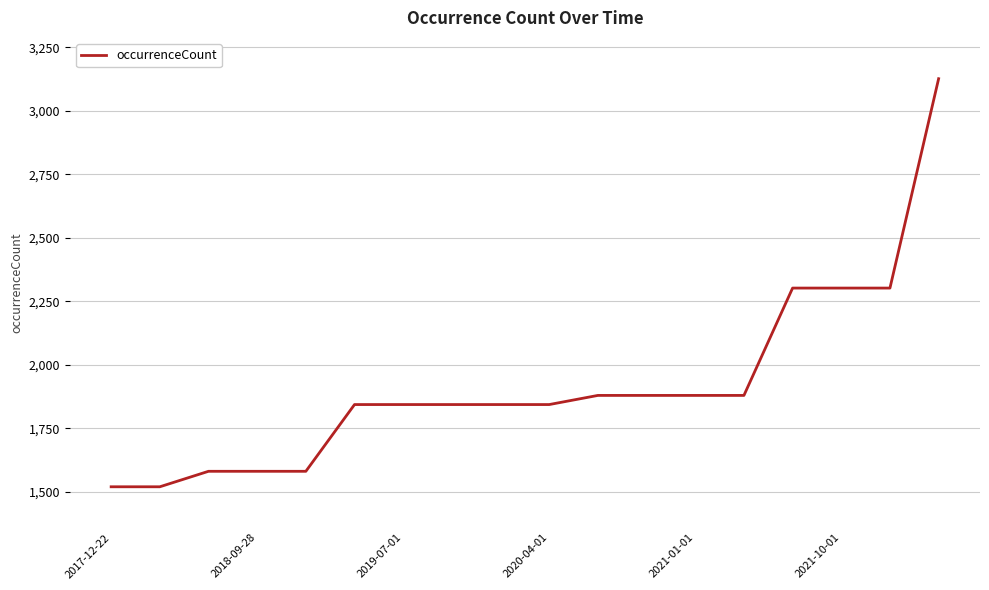

How many series are shown in this chart?

1